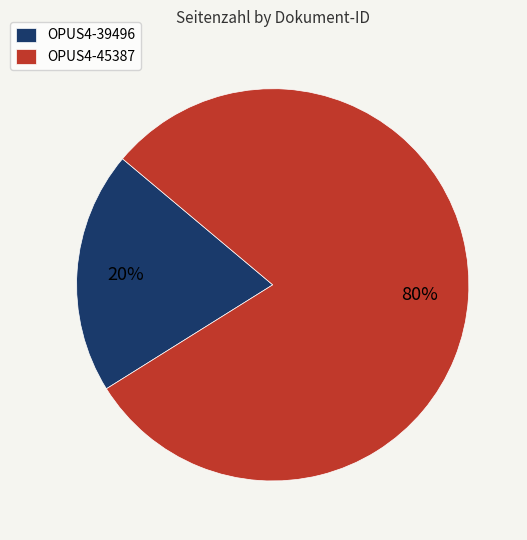

What is the ratio of the value at OPUS4-45387 to the value at OPUS4-39496?

4.0